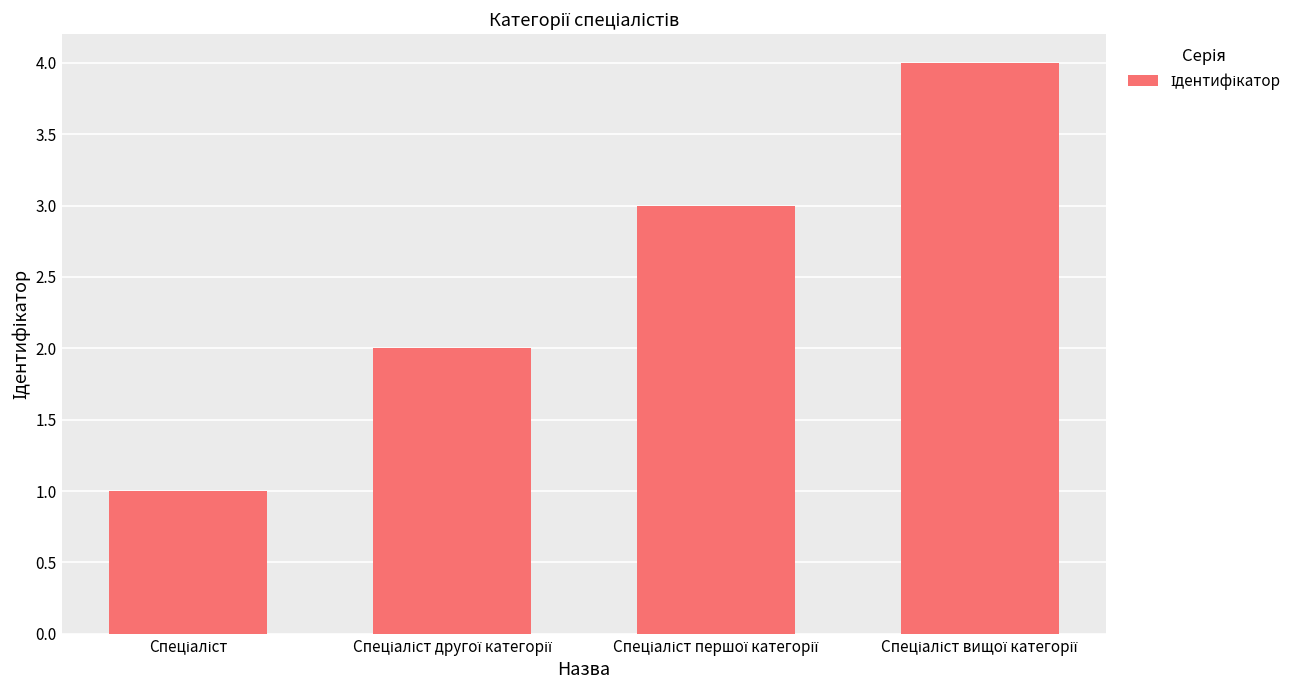

What is the greatest value displayed?

4